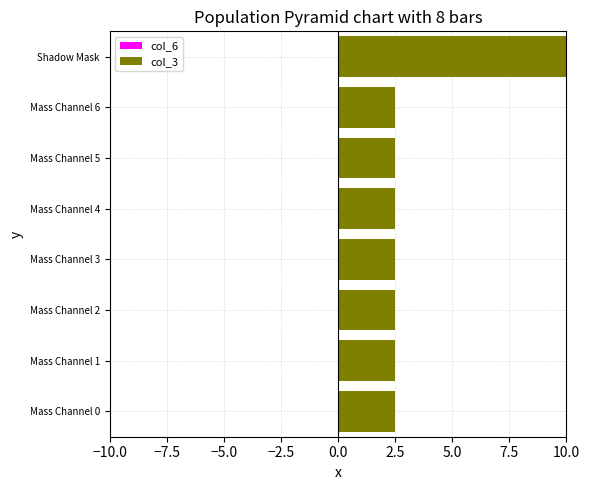

What is the smallest value displayed?

2.5